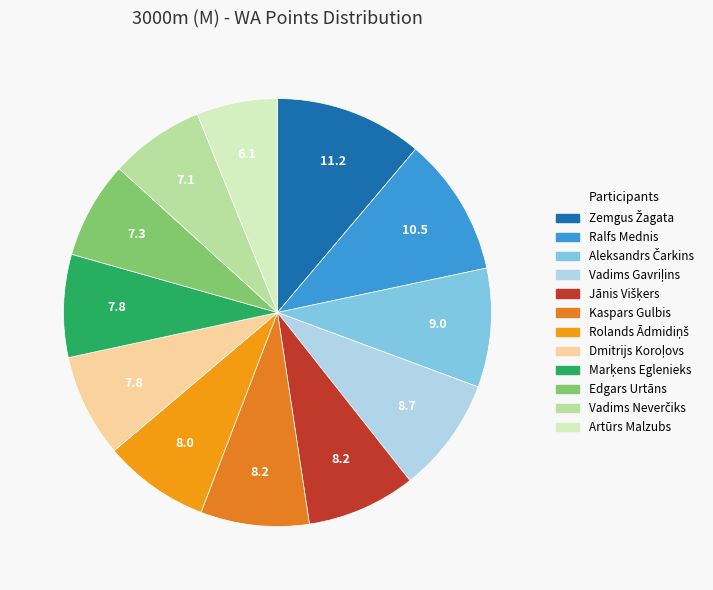

Between Edgars Urtāns and Jānis Višķers, which is larger?

Jānis Višķers